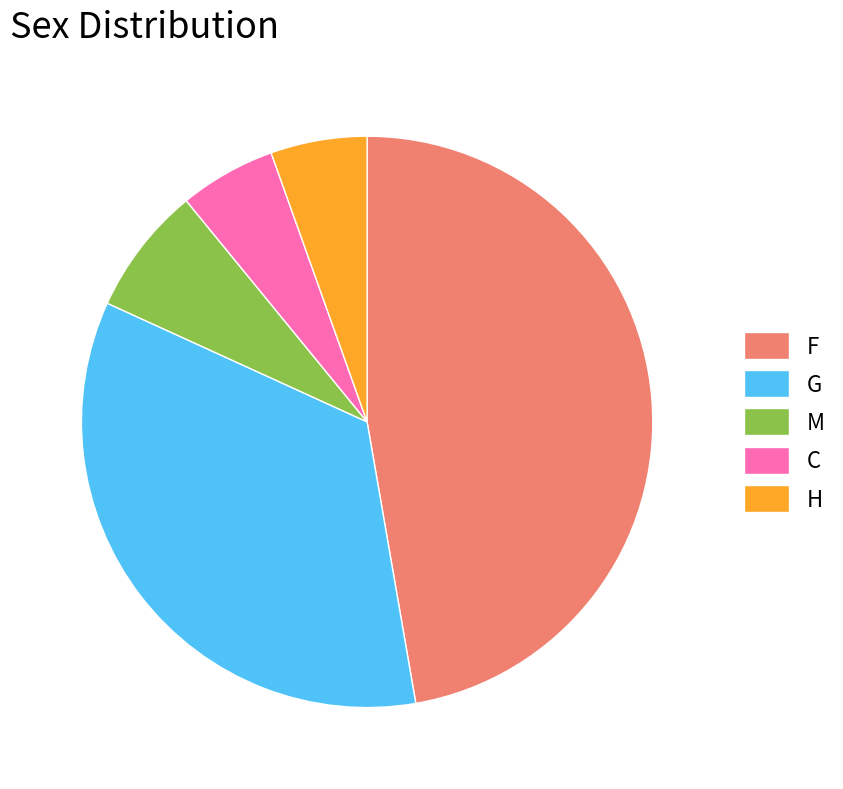

Do C and F together represent more than half of the pie?

Yes